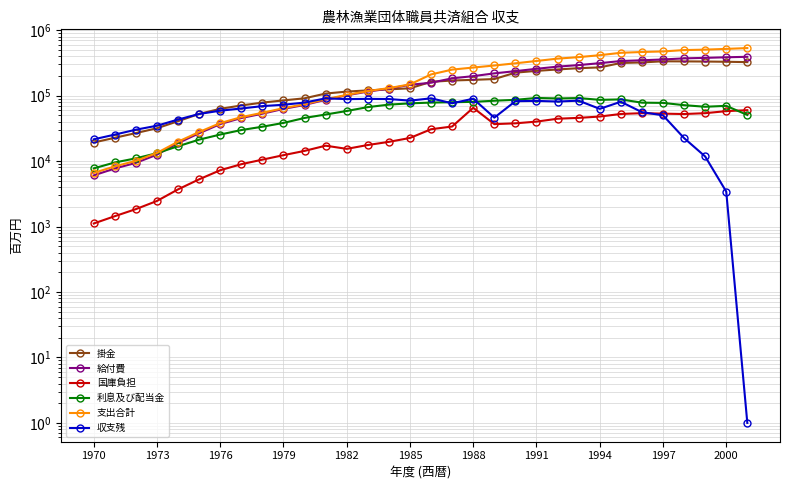

What is the highest value of the 国庫負担 series?

65177